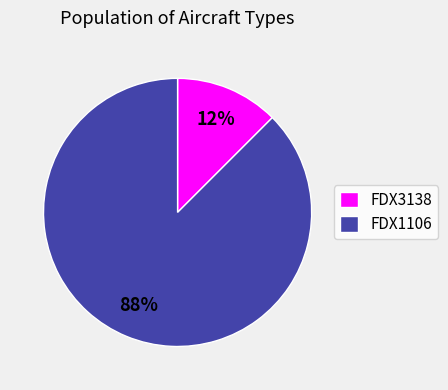

How many slices are in this pie chart?

2